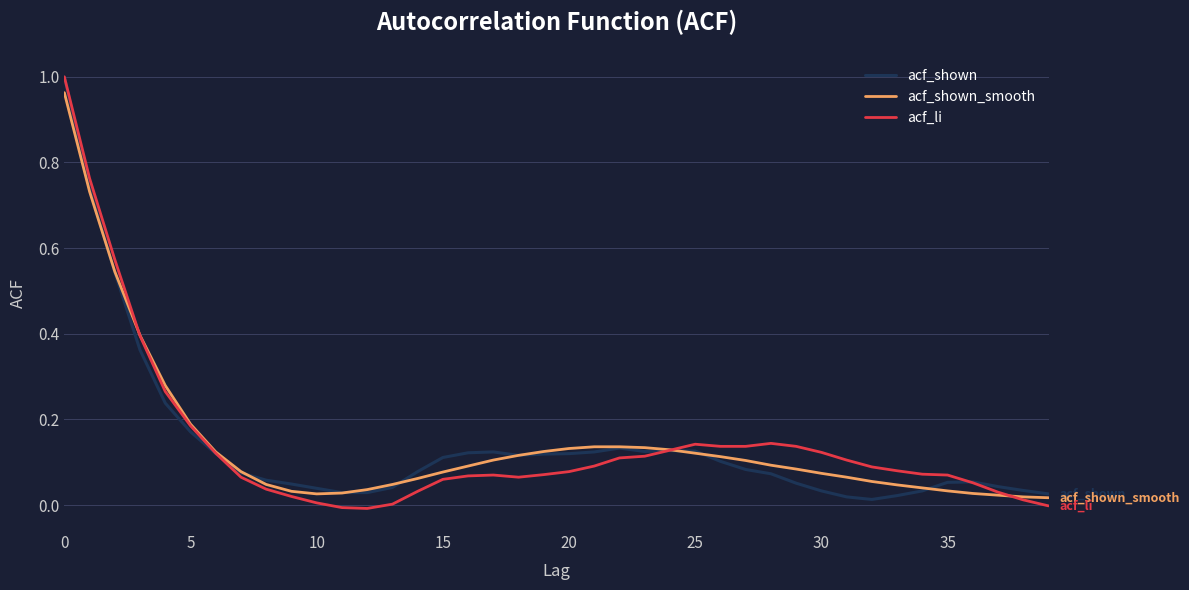

Which series has the largest total across all categories?

acf_shown_smooth